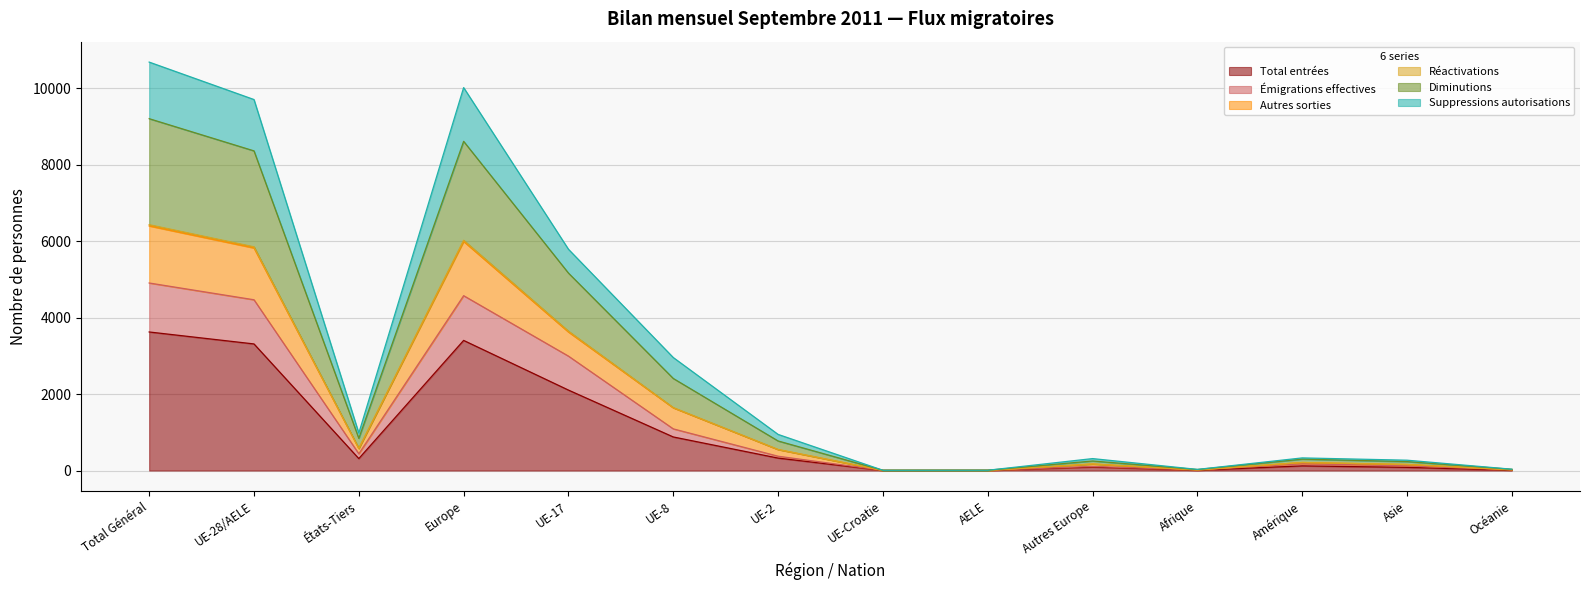

Which category has the highest value in the Réactivations series?

Total Général